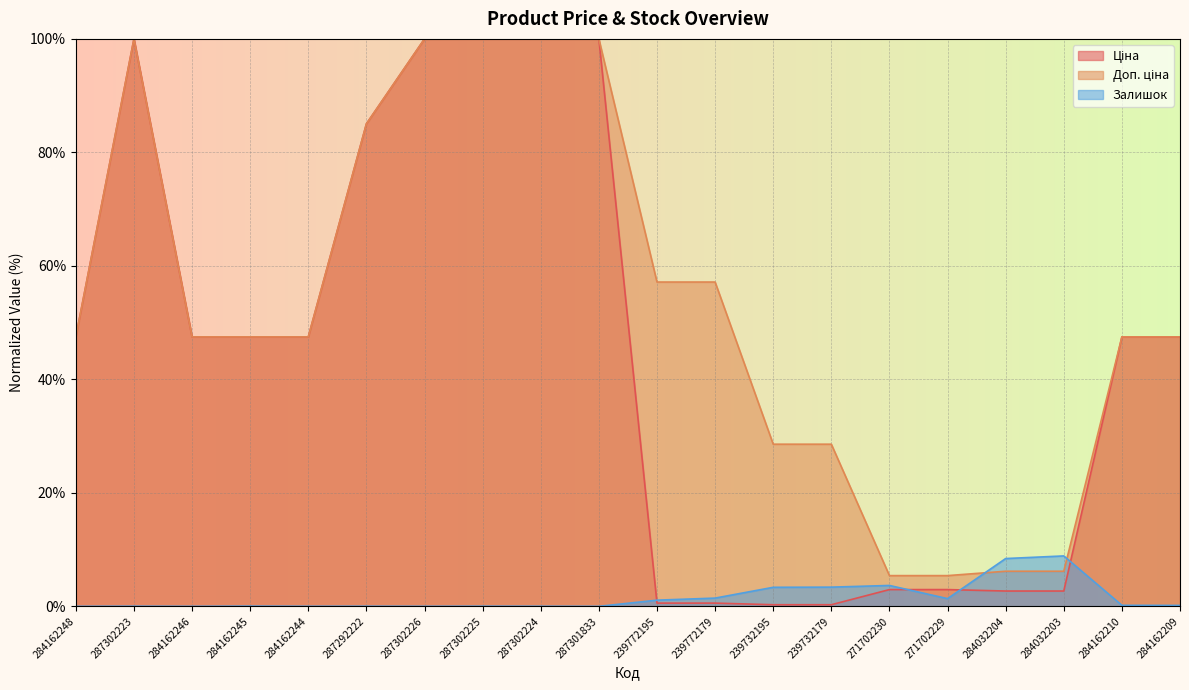

At how many categories does at least one series exceed 75?

6